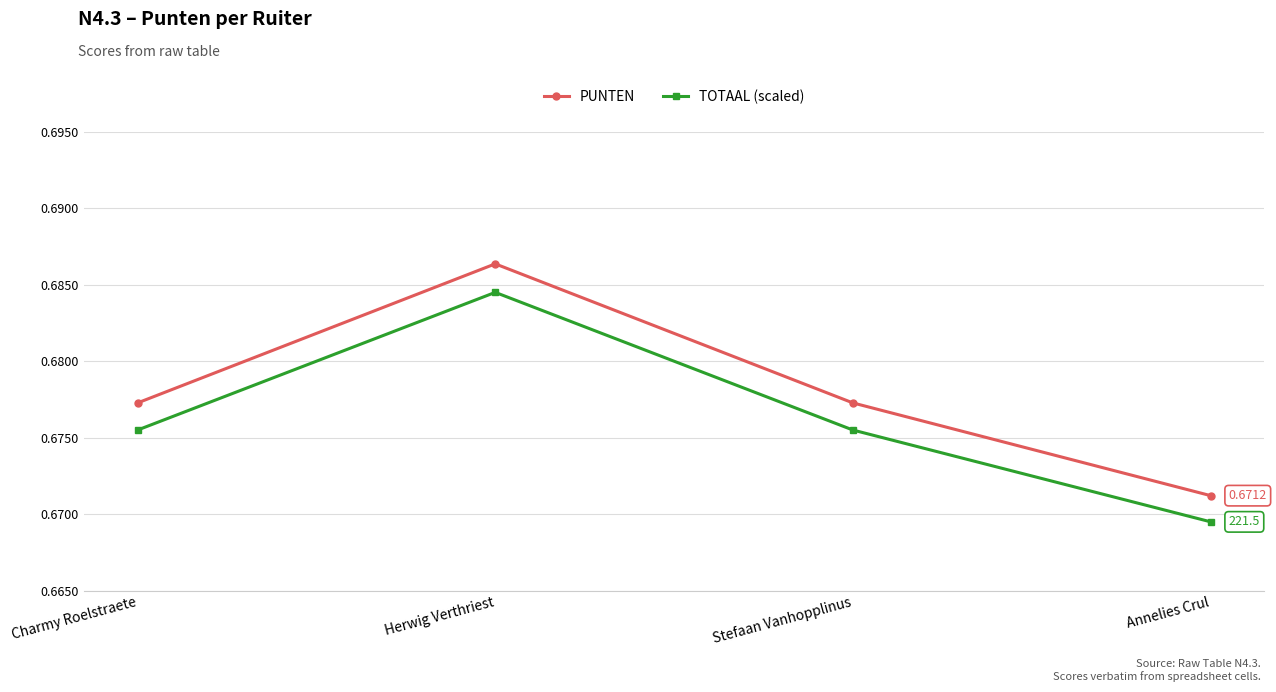

Is the value of PUNTEN at Charmy Roelstraete greater than the value of TOTAAL (scaled) at Stefaan Vanhopplinus?

Yes